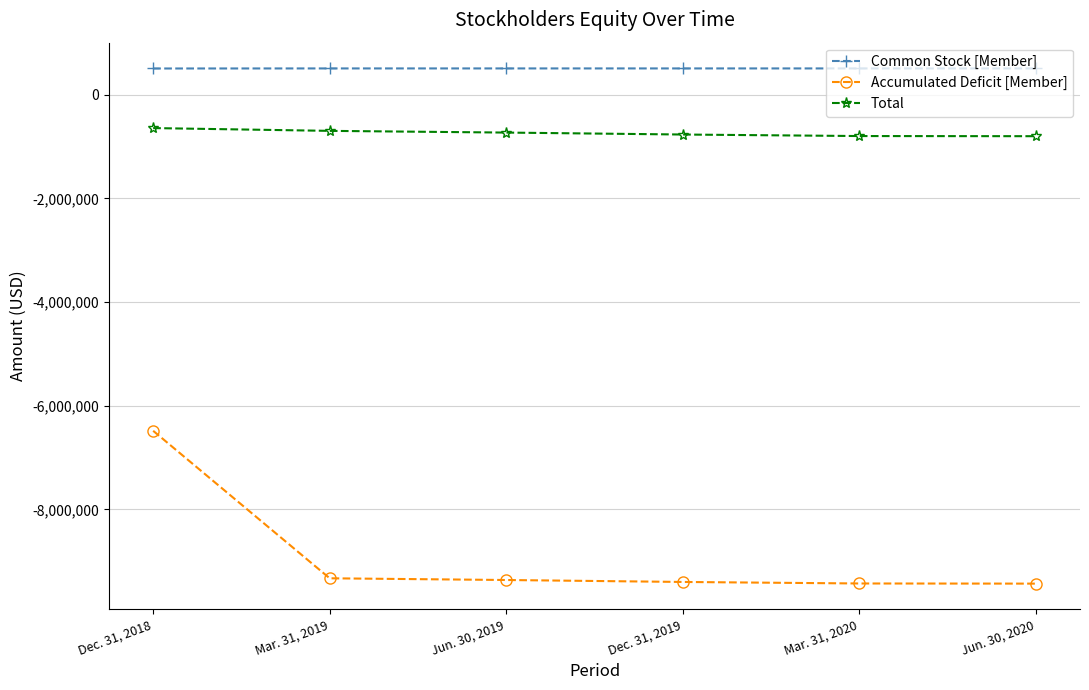

Is the value of Common Stock [Member] at Dec. 31, 2018 greater than the value of Accumulated Deficit [Member] at Dec. 31, 2018?

Yes